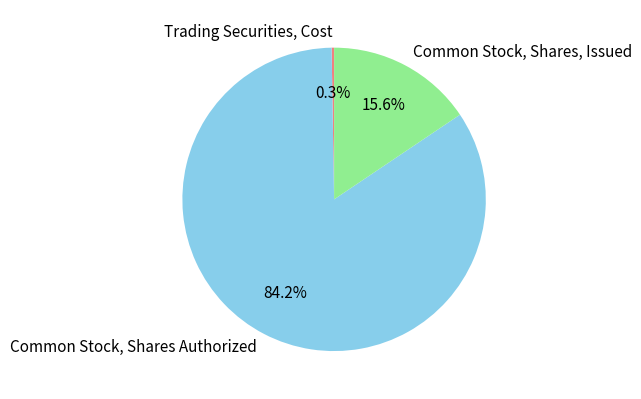

Which has a higher value, Common Stock, Shares Authorized or Common Stock, Shares, Issued?

Common Stock, Shares Authorized